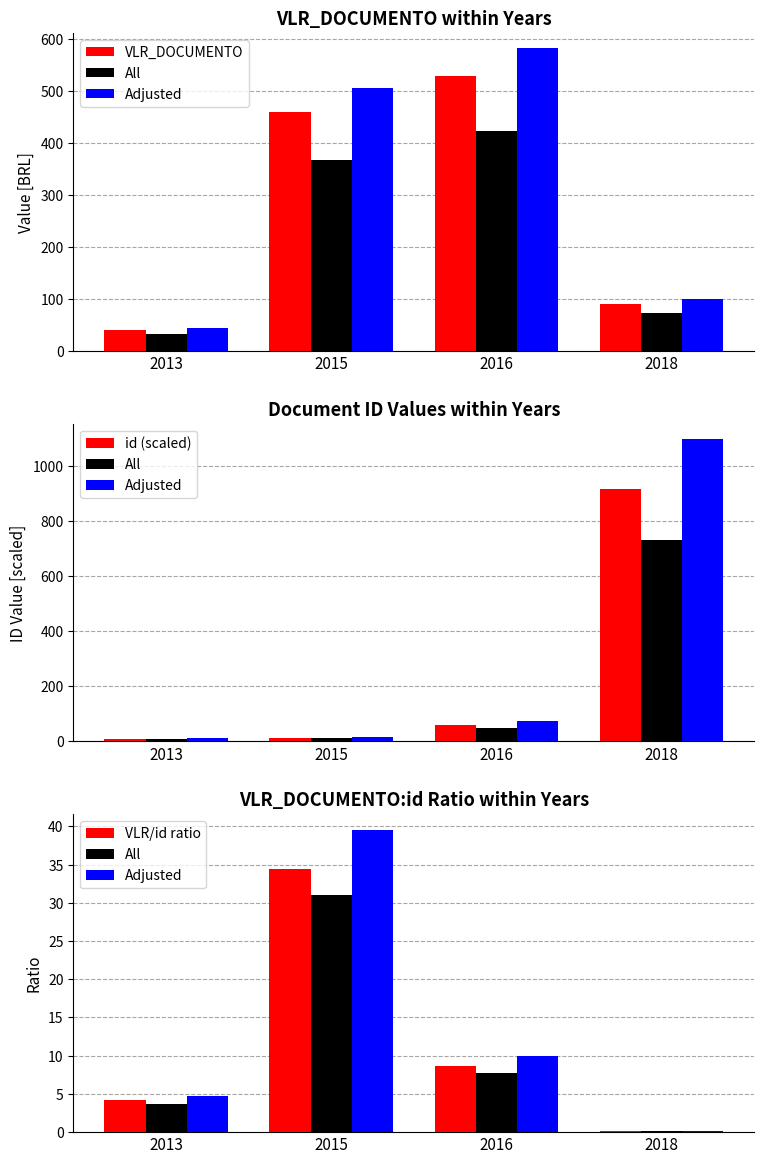

At how many categories does at least one series exceed 448?

3